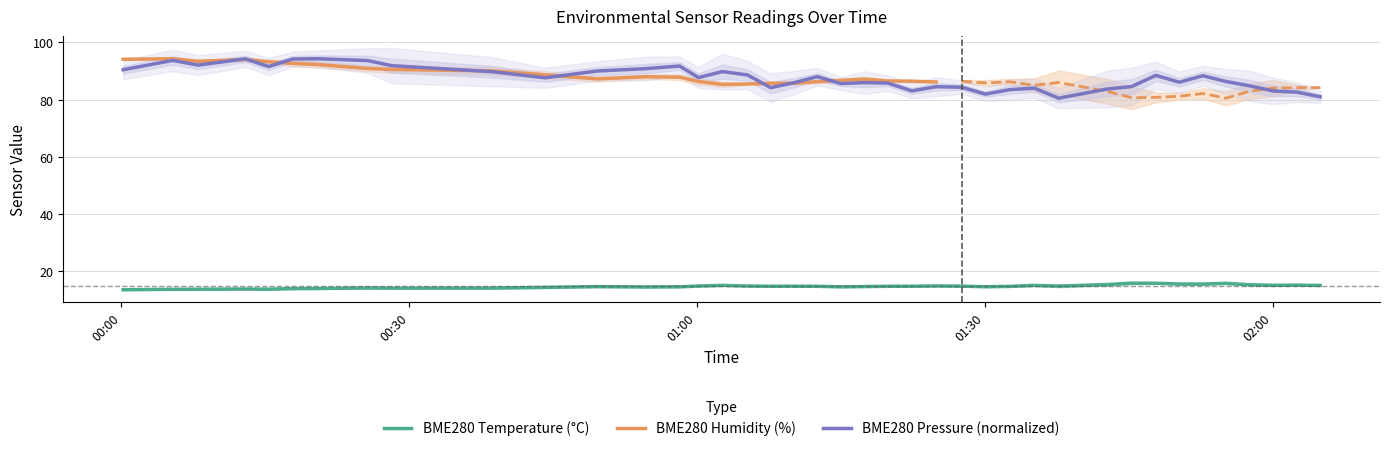

At how many categories does at least one series exceed 72?

40